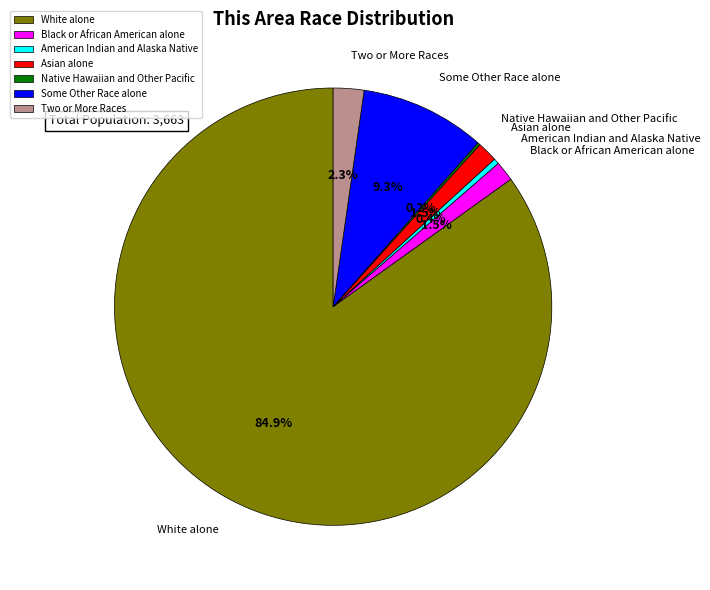

To the nearest percent, what is the average slice percentage?

14%